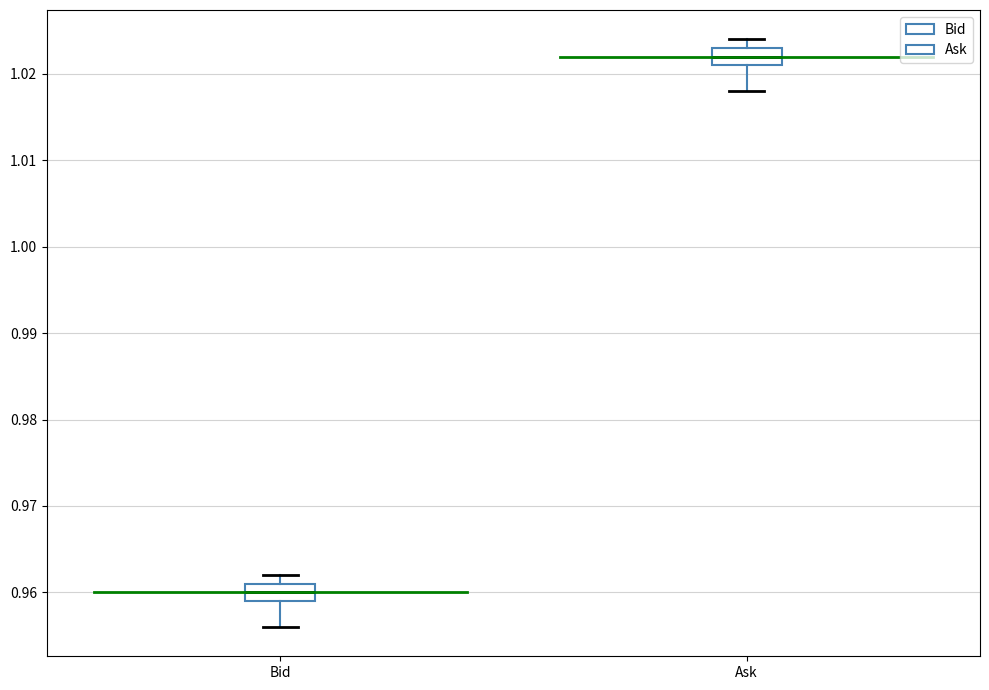

Reading left to right, read every box against the y-axis: the position of its median line, the range the box covers, and the ends of its whiskers. The values are not printed on the chart, so give them approximately, as read against the axis.

Bid: median 0.960, box 0.959 to 0.961, whiskers 0.956 to 0.962
Ask: median 1.022, box 1.021 to 1.023, whiskers 1.018 to 1.024